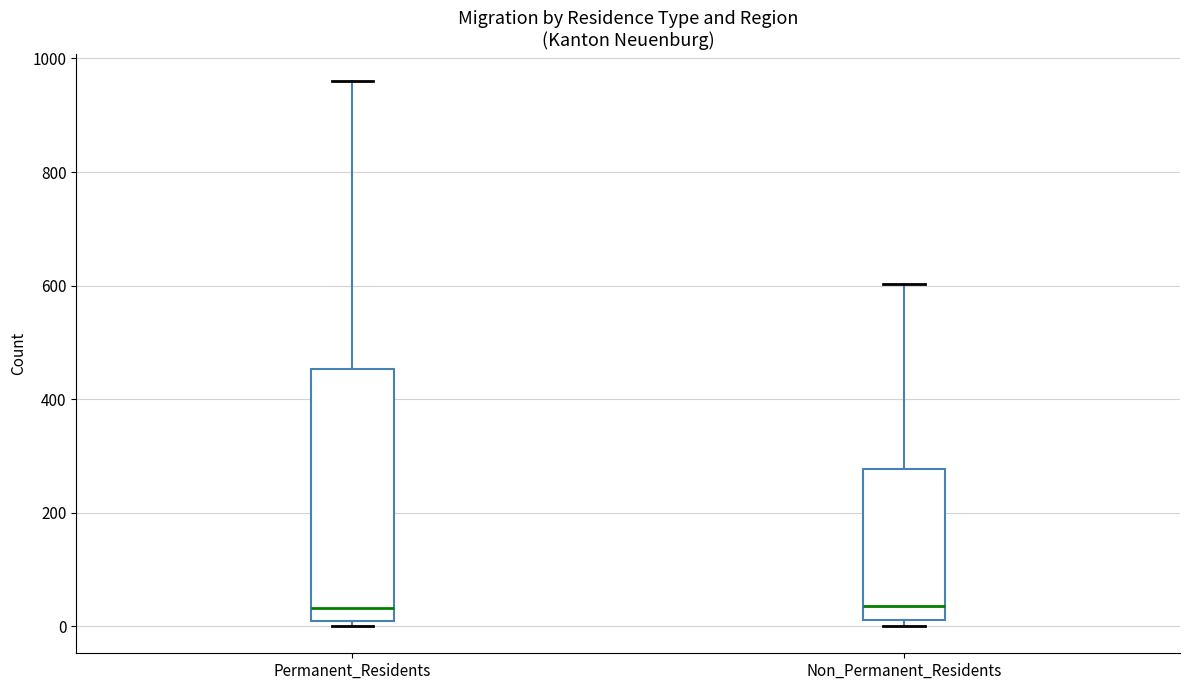

Reading left to right, transcribe this box plot: for each box, give where its median line is, the range the box spans, and where its two whiskers end, as read against the y-axis. The values are not printed on the chart, so give them approximately, as read against the axis.

Permanent_Residents: median 40, box 0 to 460, whiskers 0 (just below the box's lower edge) to 960
Non_Permanent_Residents: median 40, box 20 to 280, whiskers 0 to 600